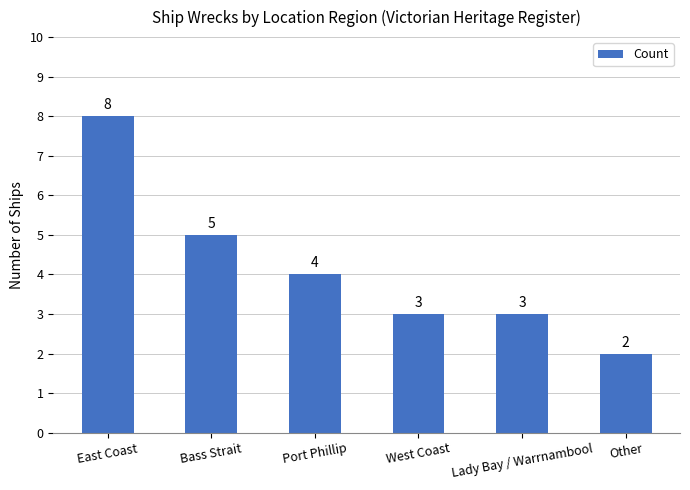

How many values are between 3 and 5?

4